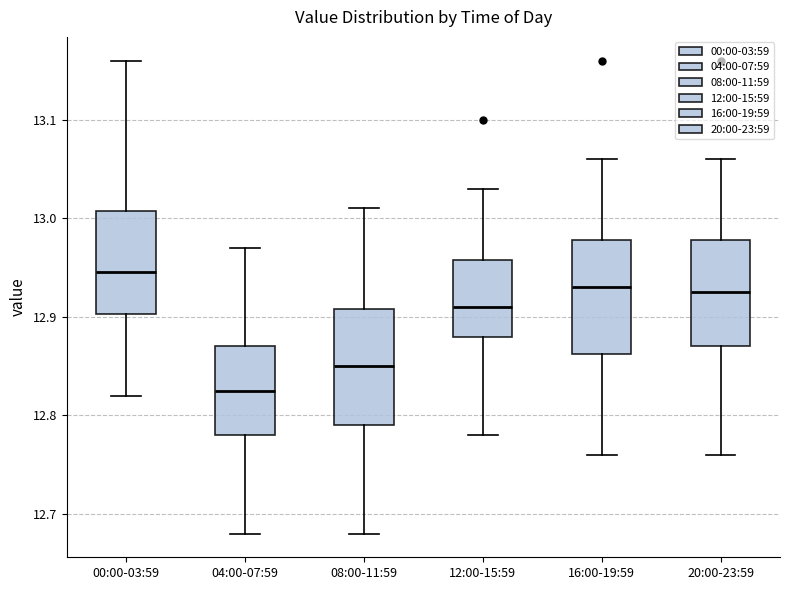

Reading left to right, read every box against the y-axis: the position of its median line, the range the box covers, and the ends of its whiskers. The values are not printed on the chart, so give them approximately, as read against the axis.

00:00-03:59: median 12.95, box 12.90 to 13.01, whiskers 12.82 to 13.16
04:00-07:59: median 12.83, box 12.78 to 12.87, whiskers 12.68 to 12.97
08:00-11:59: median 12.85, box 12.79 to 12.91, whiskers 12.68 to 13.01
12:00-15:59: median 12.91, box 12.88 to 12.96, whiskers 12.78 to 13.03
16:00-19:59: median 12.93, box 12.86 to 12.98, whiskers 12.76 to 13.06
20:00-23:59: median 12.93, box 12.87 to 12.98, whiskers 12.76 to 13.06